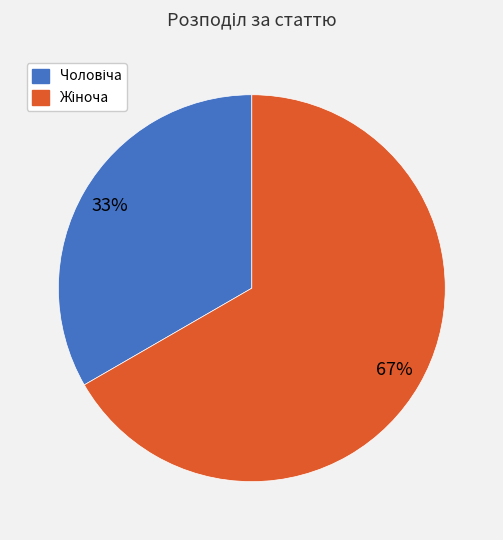

Is there any slice that represents more than half of the pie?

Yes